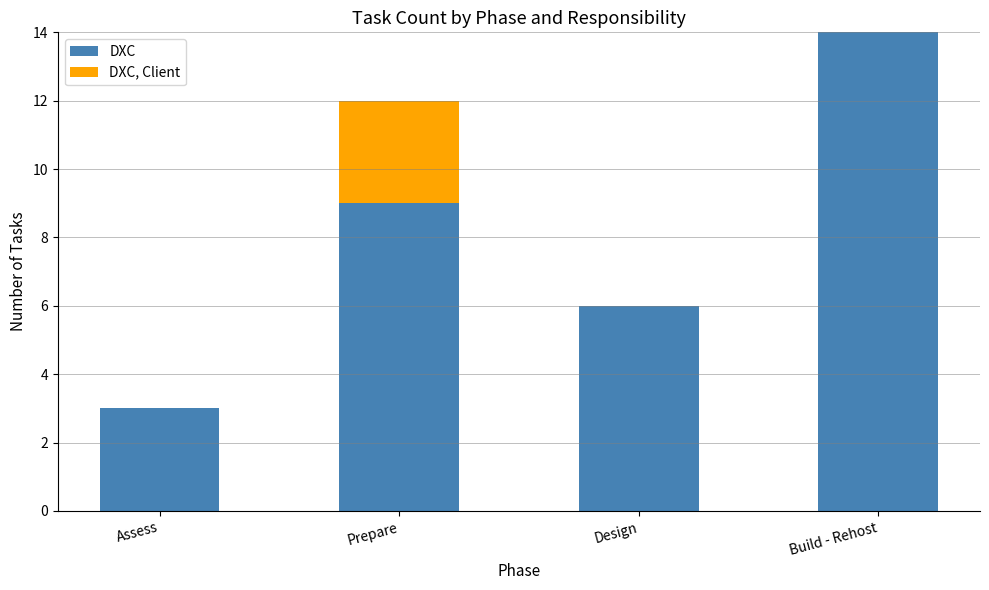

What is the sum of all DXC values?

32